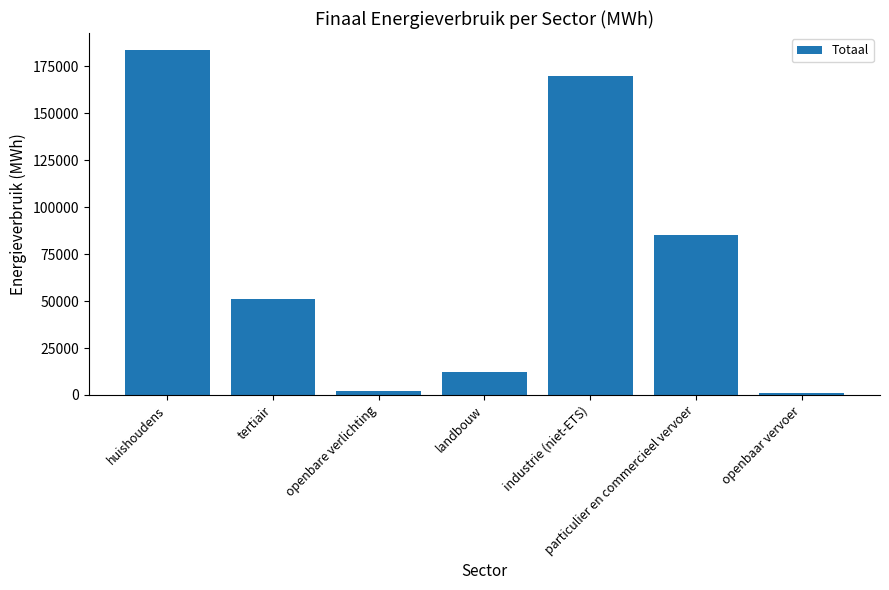

What is the difference between the maximum and minimum values?

182472.4